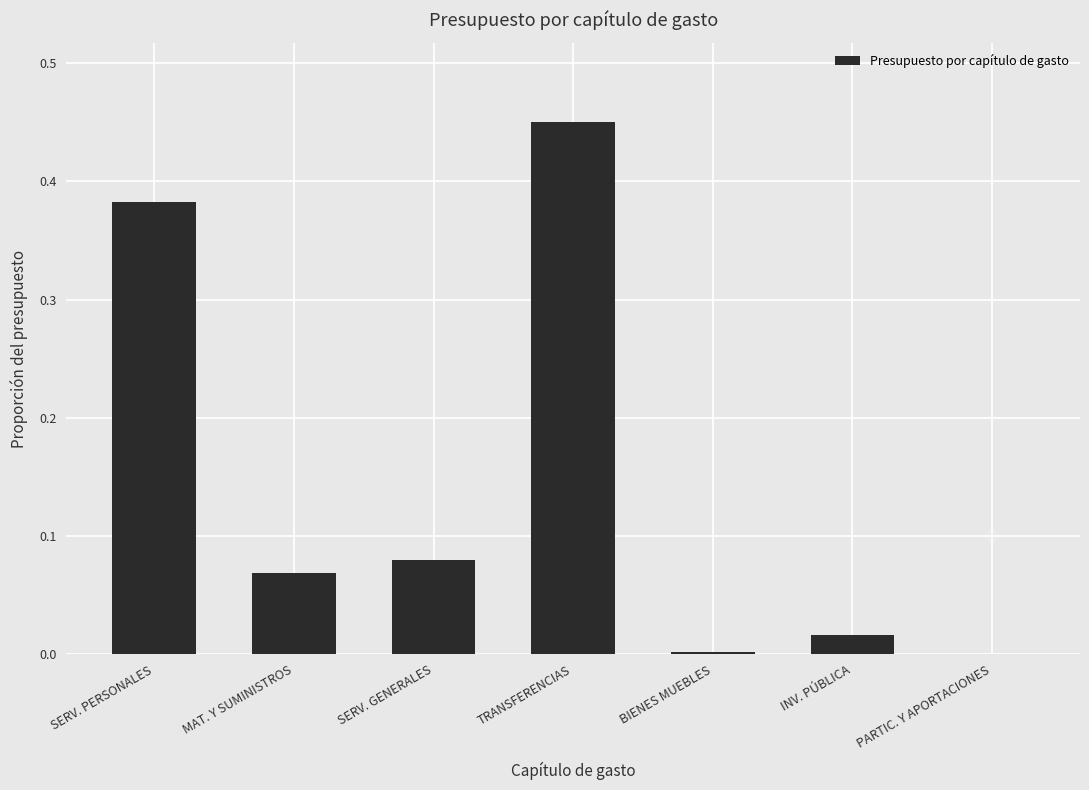

The value at PARTIC. Y APORTACIONES is 0.0. True or false?

True